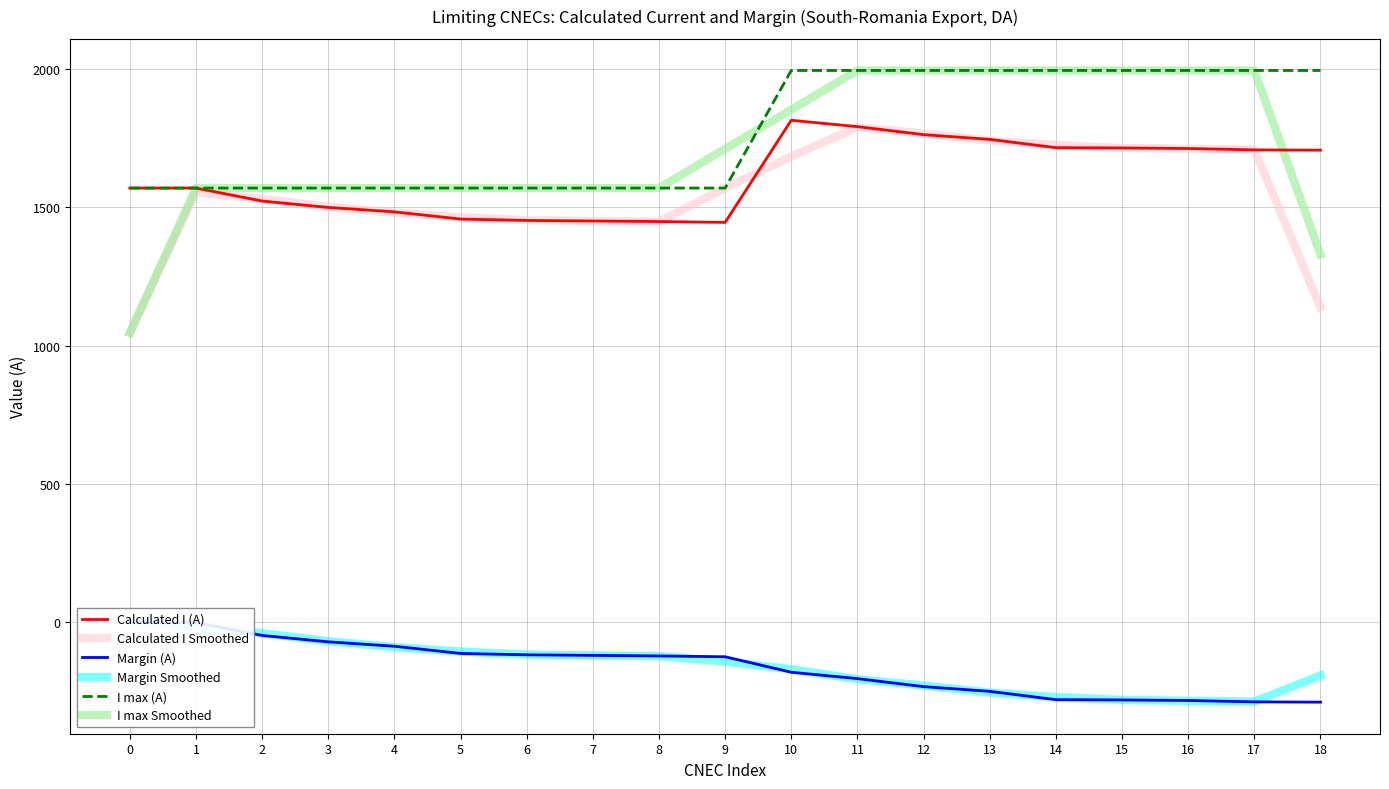

What is the difference between the second highest and minimum values in the Calculated I Smoothed series?

720.3